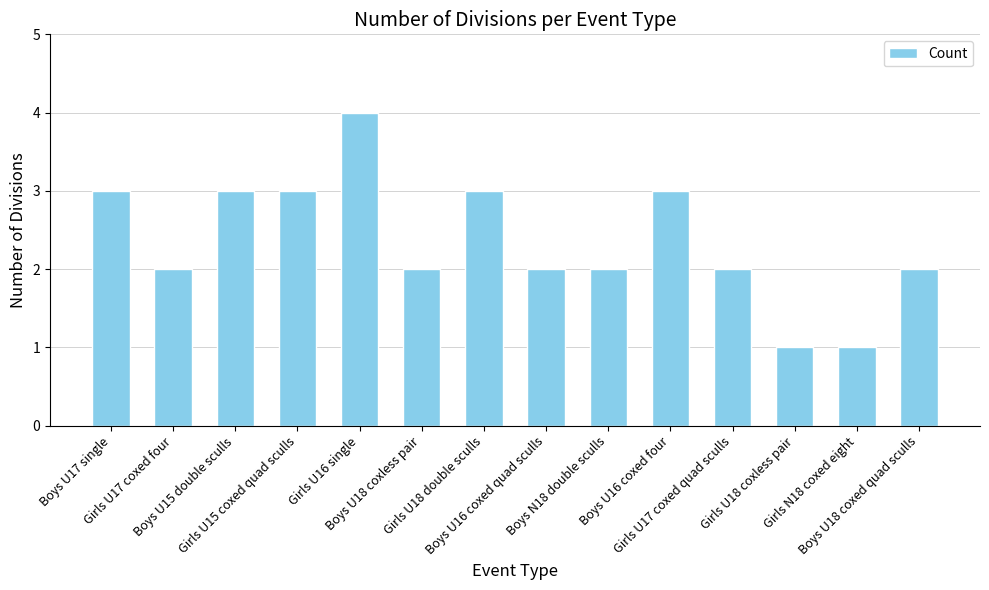

What position from the right is Boys N18 double sculls?

6